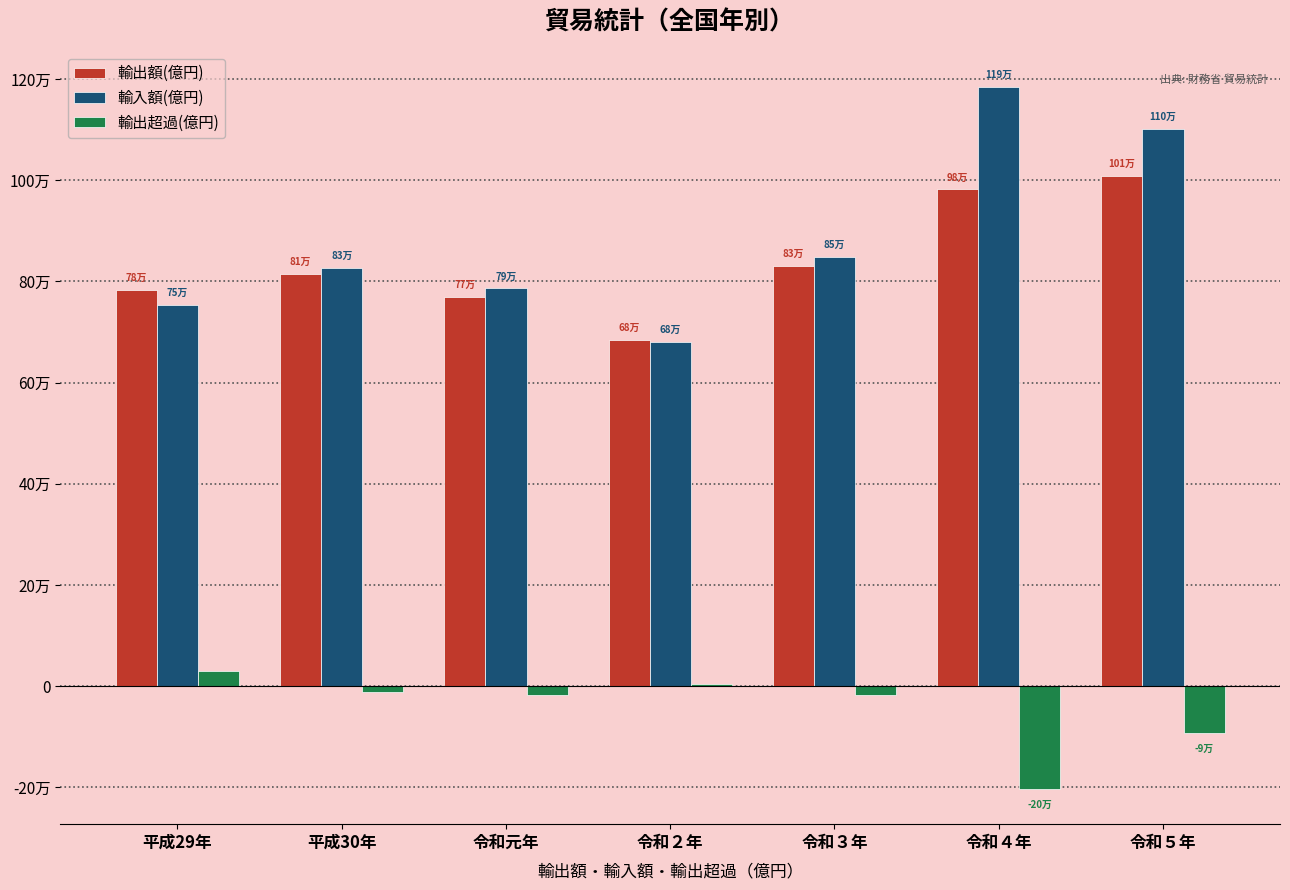

What is the sum of all 輸入額(億円) values?

6182667.1